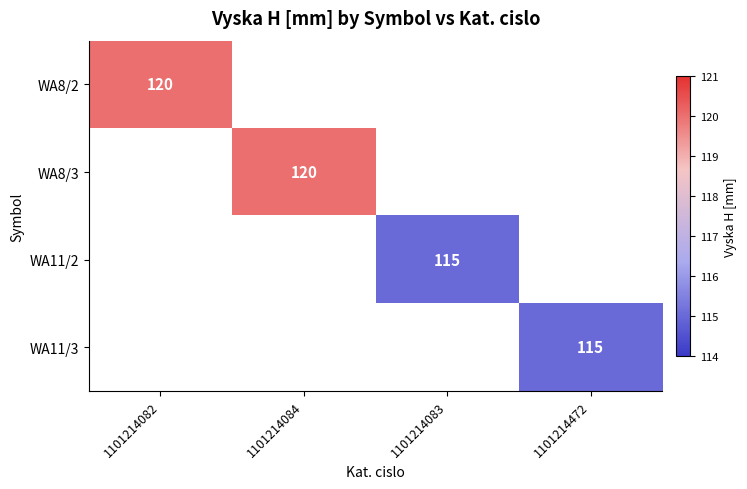

List the series in order of their overall mean, highest first.

WA8/2, WA8/3, WA11/2, WA11/3